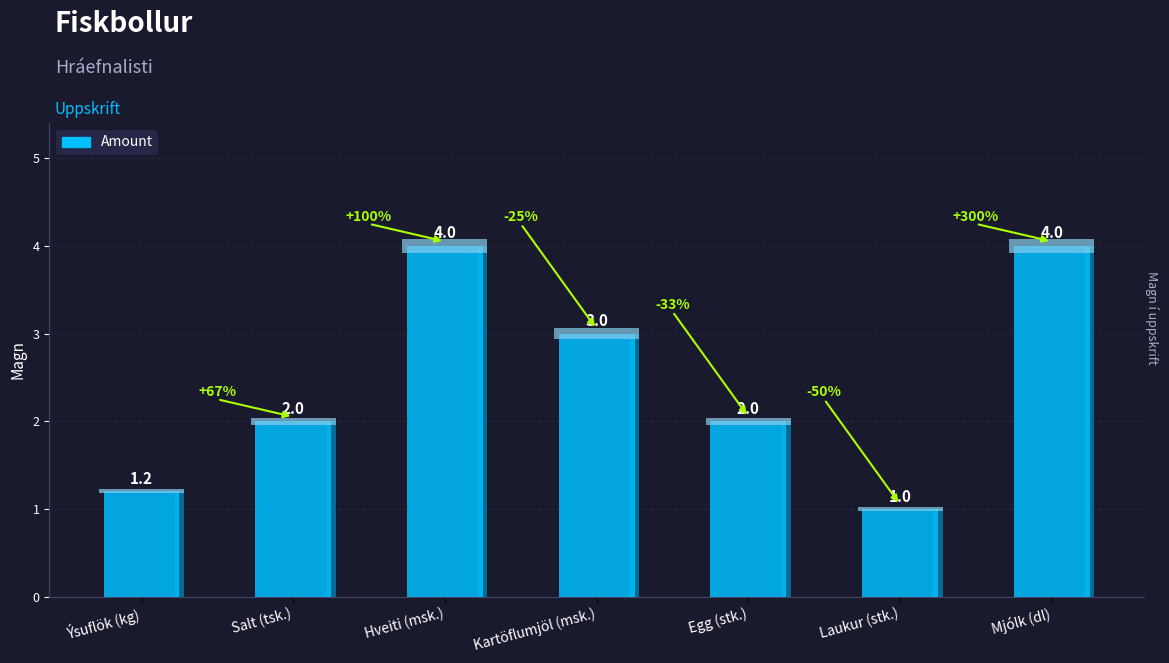

What value does the data have at Egg (stk.)?

2.0